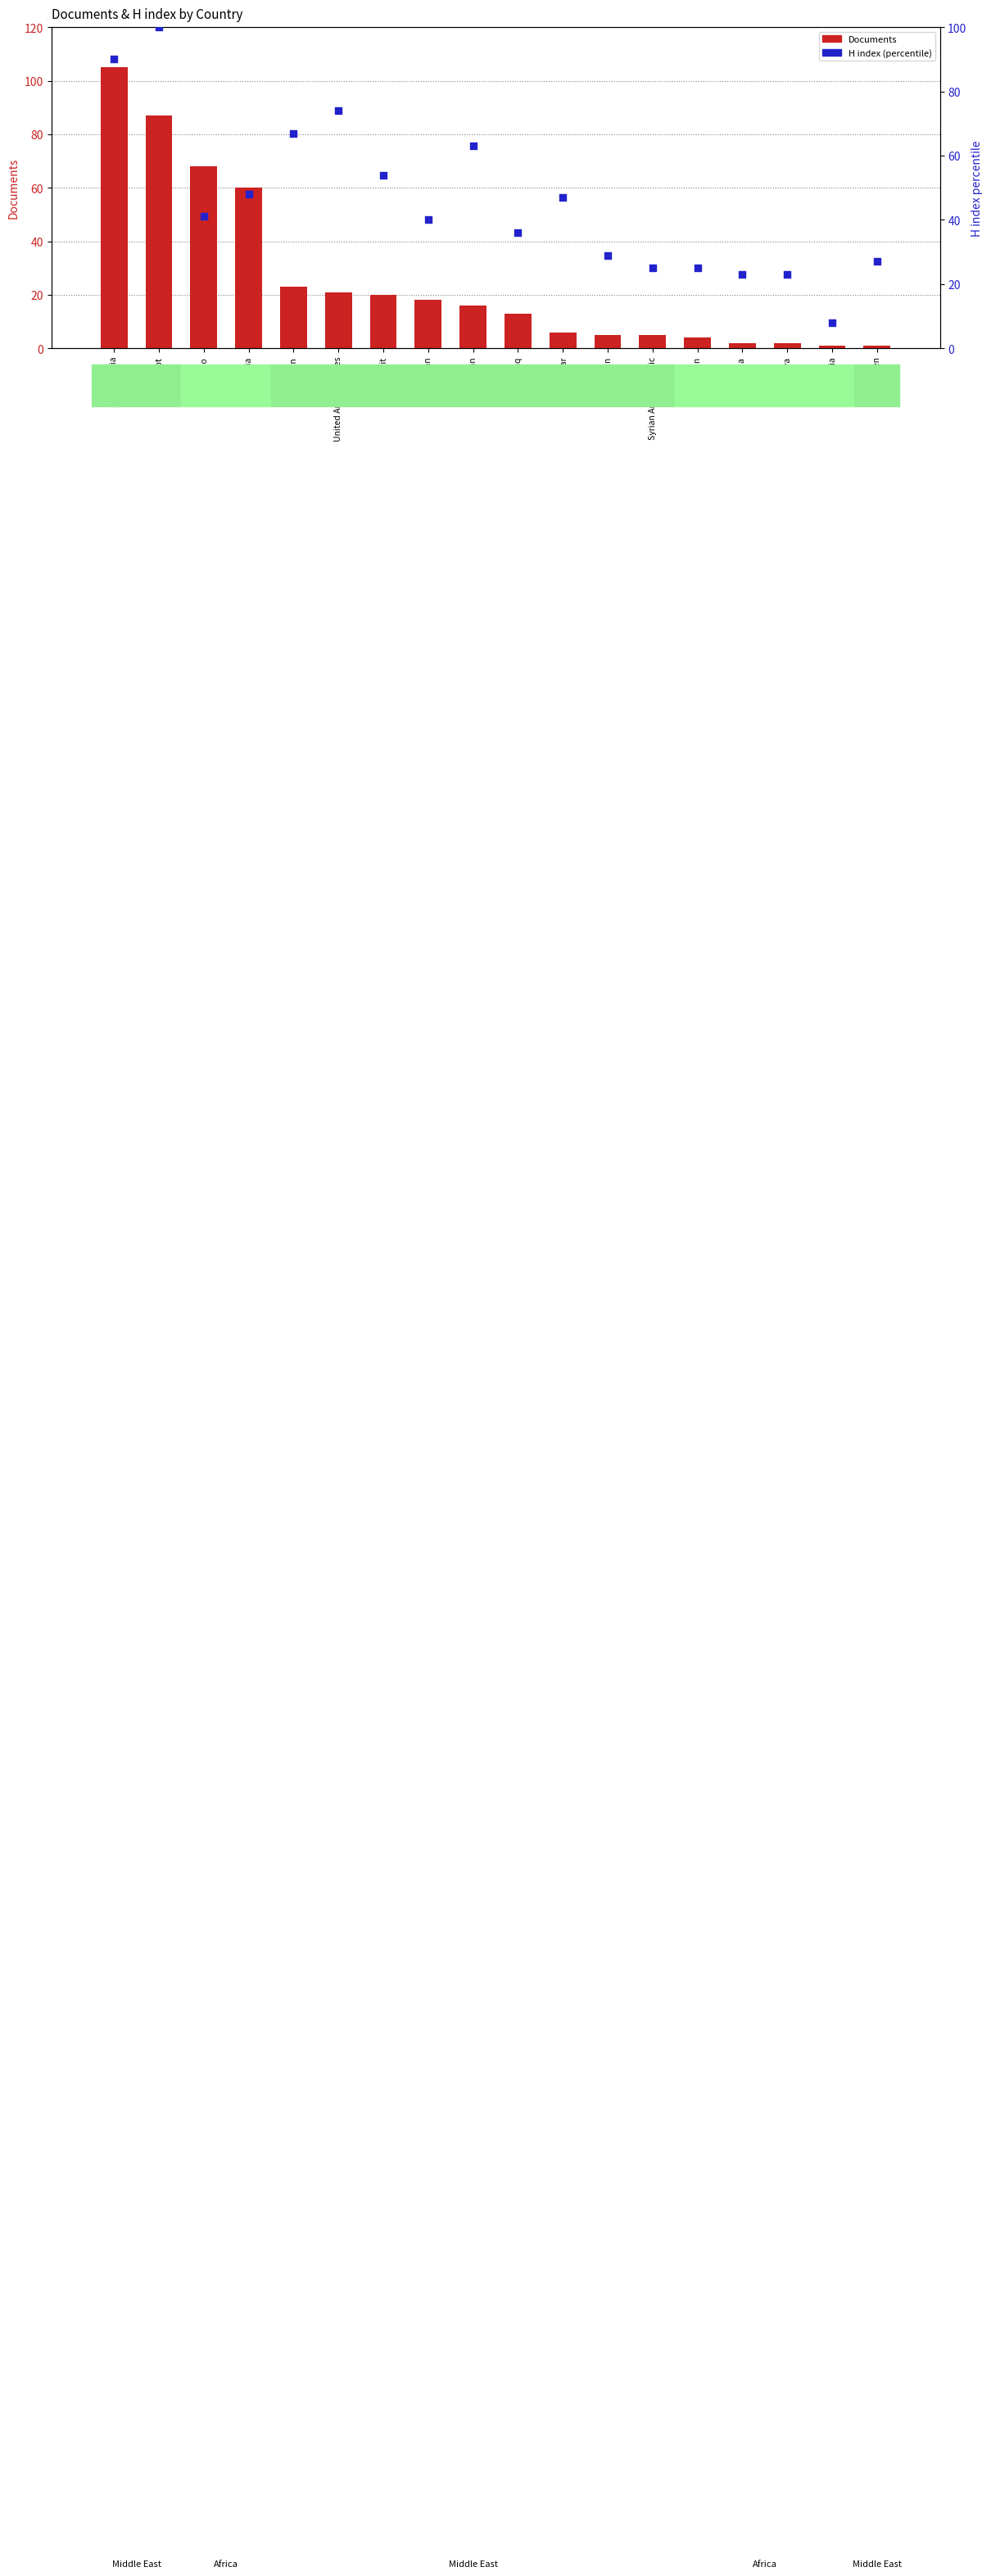

What is the total value across all series at Iraq?

49